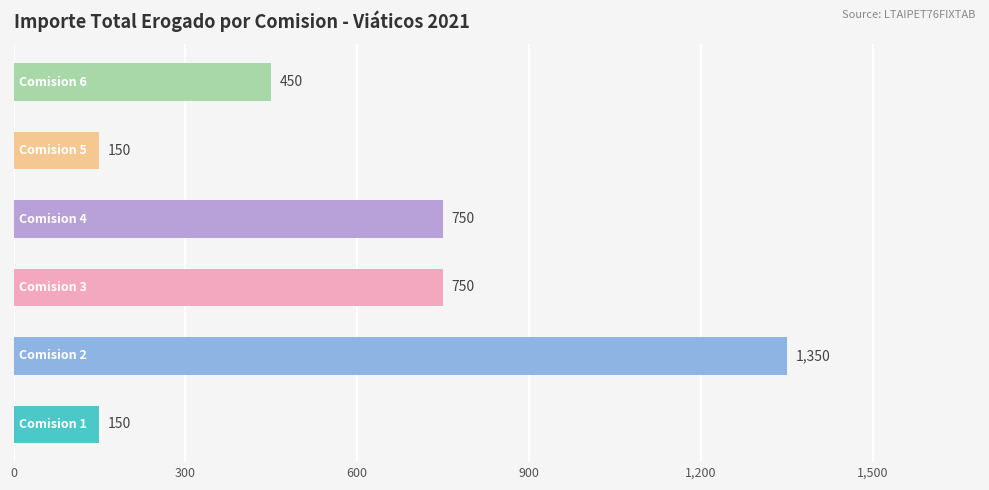

What is the minimum value shown in the chart?

150